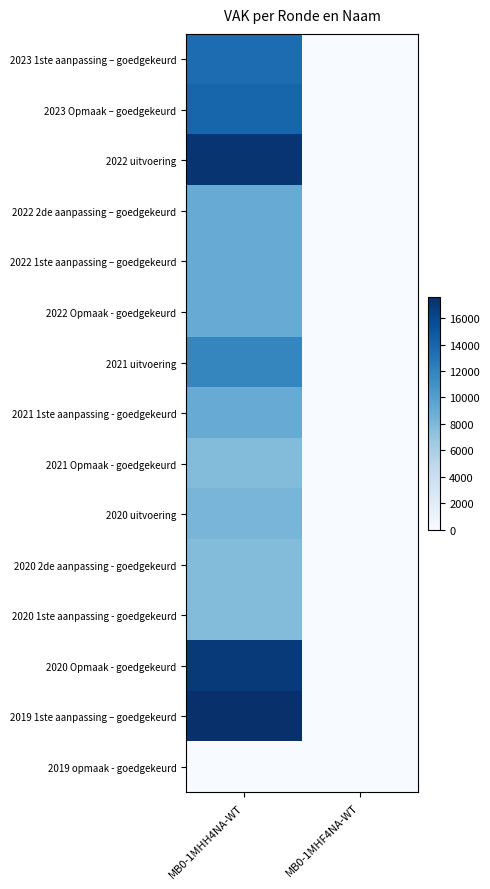

Reading right to left, extract all data points from this chart.

2023 1ste aanpassing – goedgekeurd: MB0-1MHF4NA-WT=0	MB0-1MHH4NA-WT=13500
2023 Opmaak – goedgekeurd: MB0-1MHF4NA-WT=0	MB0-1MHH4NA-WT=14000
2022 uitvoering: MB0-1MHF4NA-WT=0	MB0-1MHH4NA-WT=17314
2022 2de aanpassing – goedgekeurd: MB0-1MHF4NA-WT=0	MB0-1MHH4NA-WT=9000
2022 1ste aanpassing – goedgekeurd: MB0-1MHF4NA-WT=0	MB0-1MHH4NA-WT=9000
2022 Opmaak - goedgekeurd: MB0-1MHF4NA-WT=0	MB0-1MHH4NA-WT=9000
2021 uitvoering: MB0-1MHF4NA-WT=0	MB0-1MHH4NA-WT=11789
2021 1ste aanpassing - goedgekeurd: MB0-1MHF4NA-WT=0	MB0-1MHH4NA-WT=9000
2021 Opmaak - goedgekeurd: MB0-1MHF4NA-WT=0	MB0-1MHH4NA-WT=7775
2020 uitvoering: MB0-1MHF4NA-WT=0	MB0-1MHH4NA-WT=8249
2020 2de aanpassing - goedgekeurd: MB0-1MHF4NA-WT=0	MB0-1MHH4NA-WT=7775
2020 1ste aanpassing - goedgekeurd: MB0-1MHF4NA-WT=0	MB0-1MHH4NA-WT=7775
2020 Opmaak - goedgekeurd: MB0-1MHF4NA-WT=0	MB0-1MHH4NA-WT=16895
2019 1ste aanpassing – goedgekeurd: MB0-1MHF4NA-WT=0	MB0-1MHH4NA-WT=17629
2019 opmaak - goedgekeurd: MB0-1MHF4NA-WT=0	MB0-1MHH4NA-WT=0